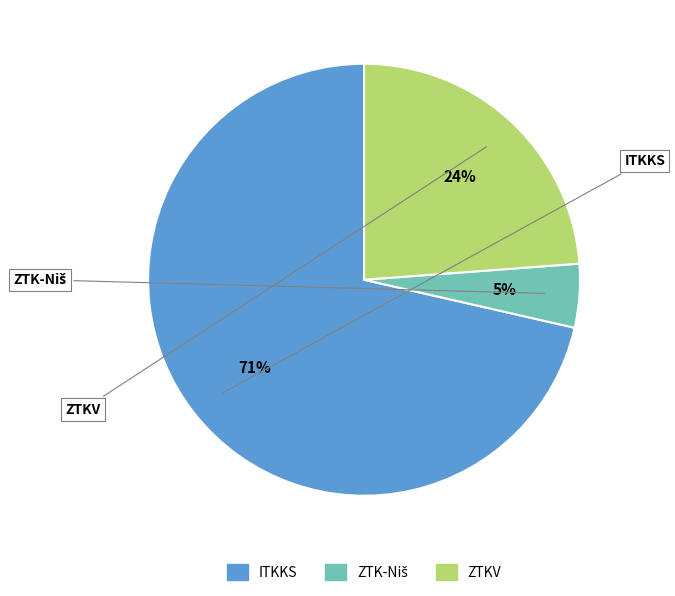

To the nearest percent, what is the average slice percentage?

33%